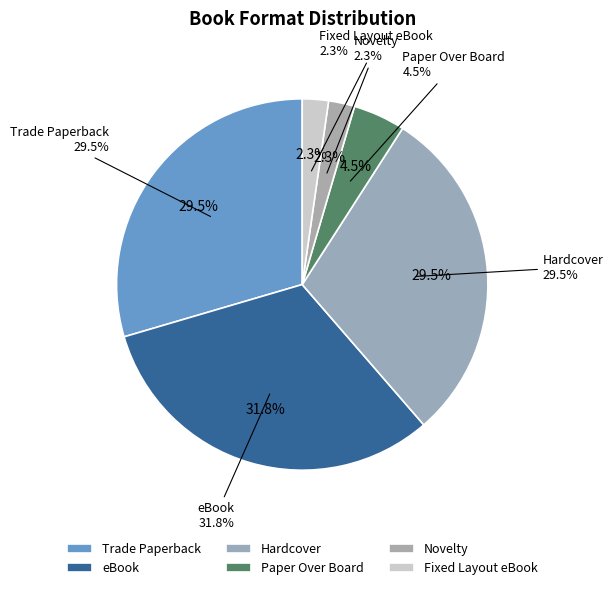

Does Trade Paperback represent more than half of the total?

No